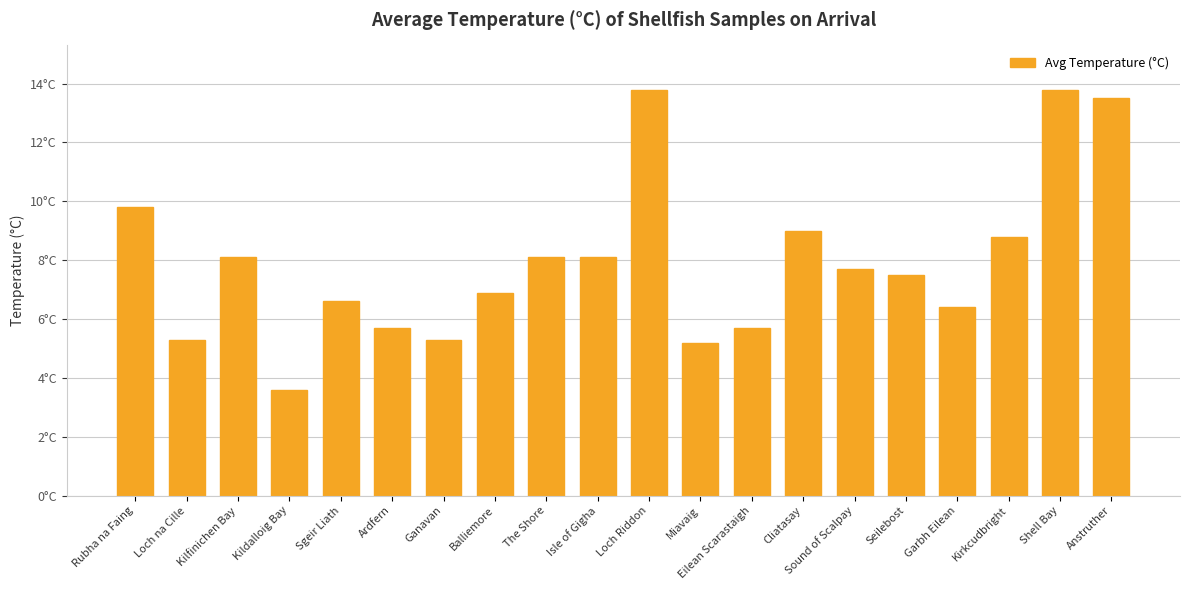

Which has a higher value, Ganavan or Sound of Scalpay?

Sound of Scalpay